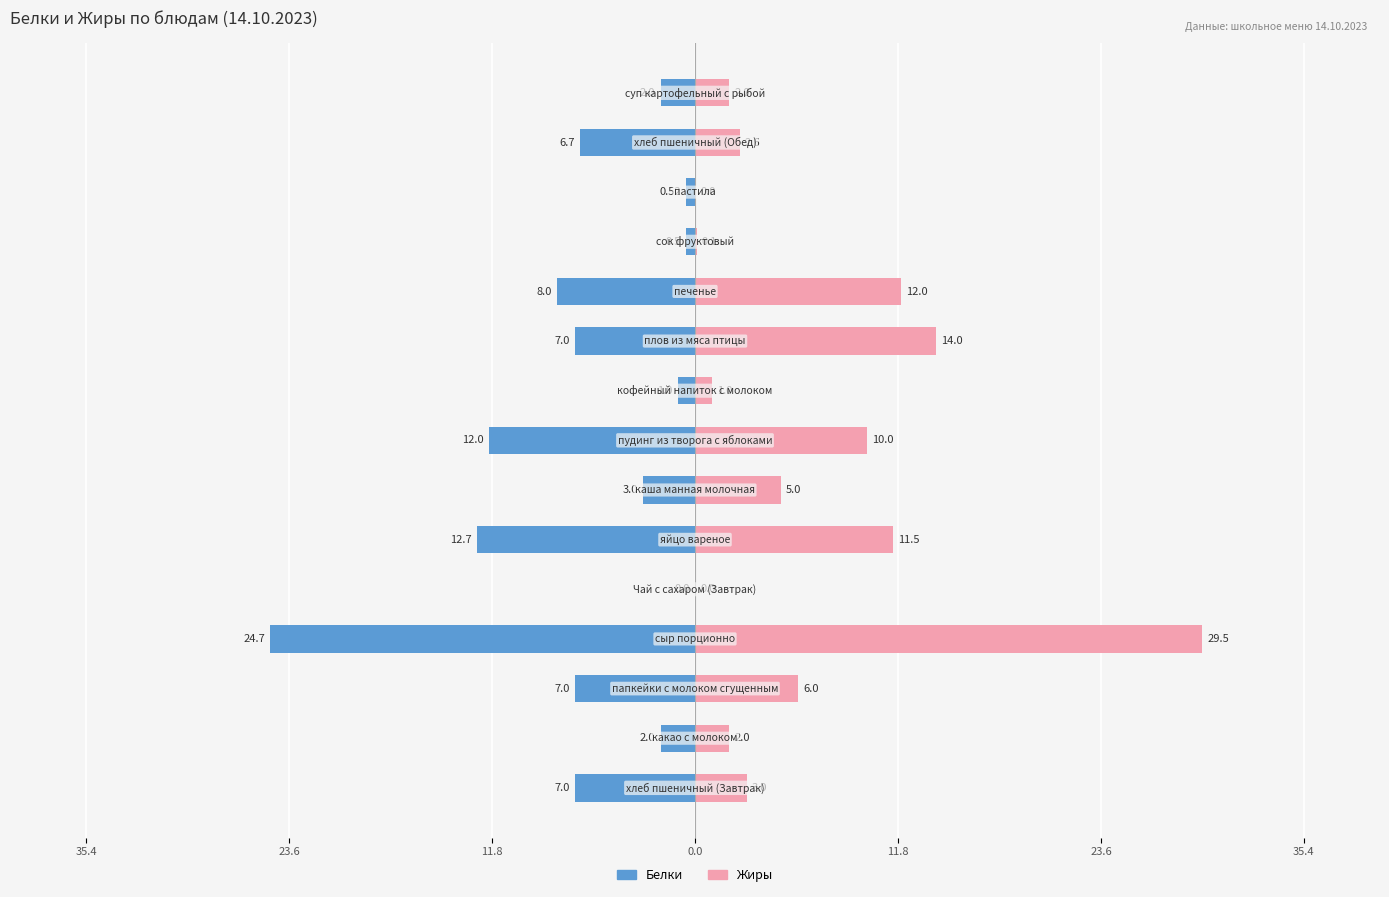

What is the minimum value shown in the chart?

-24.7